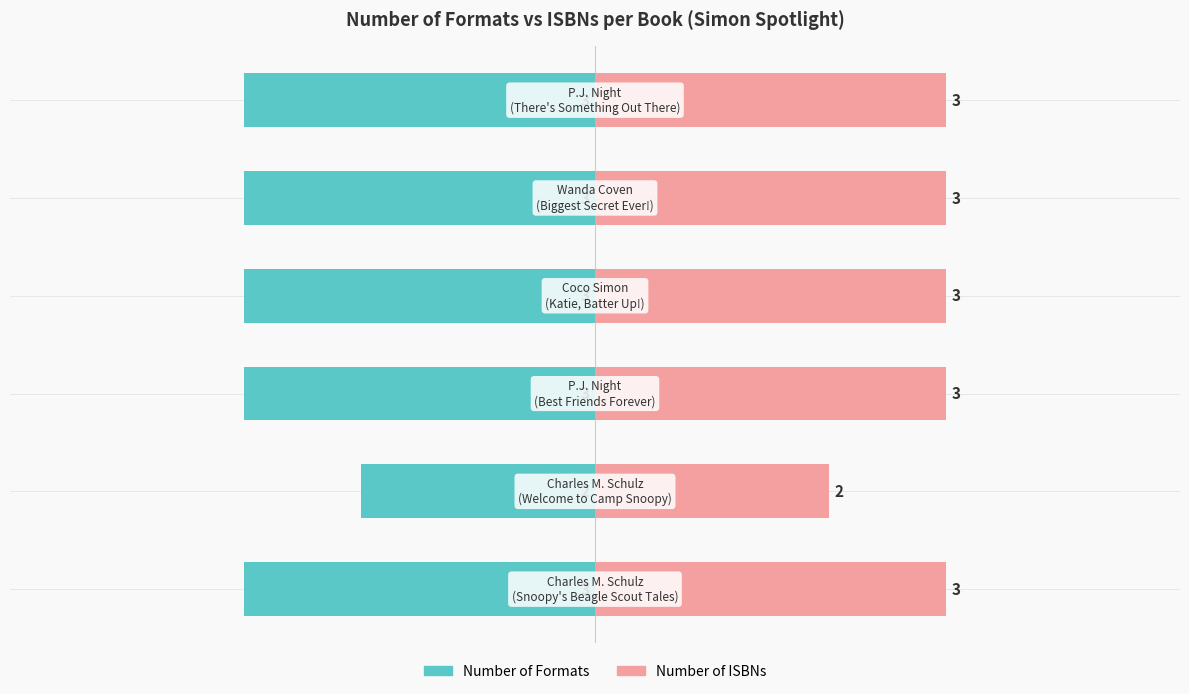

Rank the series by their average value, from highest to lowest.

Number of ISBNs, Number of Formats